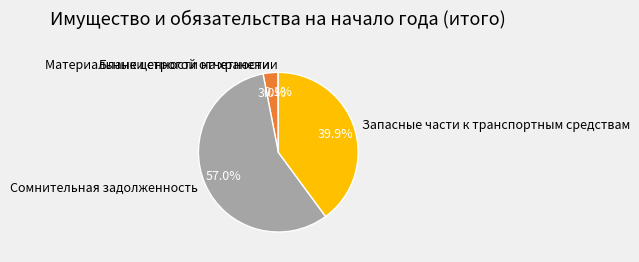

What is the total percentage of Запасные части к транспортным средствам and Бланки строгой отчетности?

42.9%